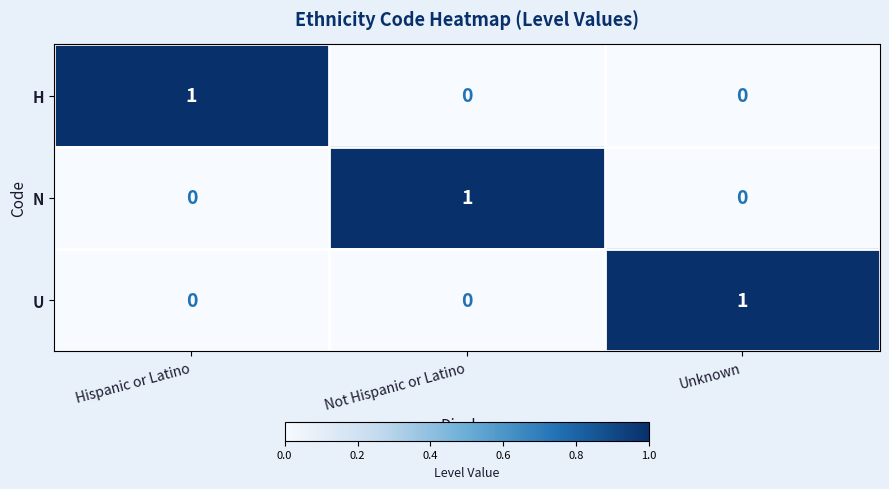

How many H values are between 0 and 1?

3